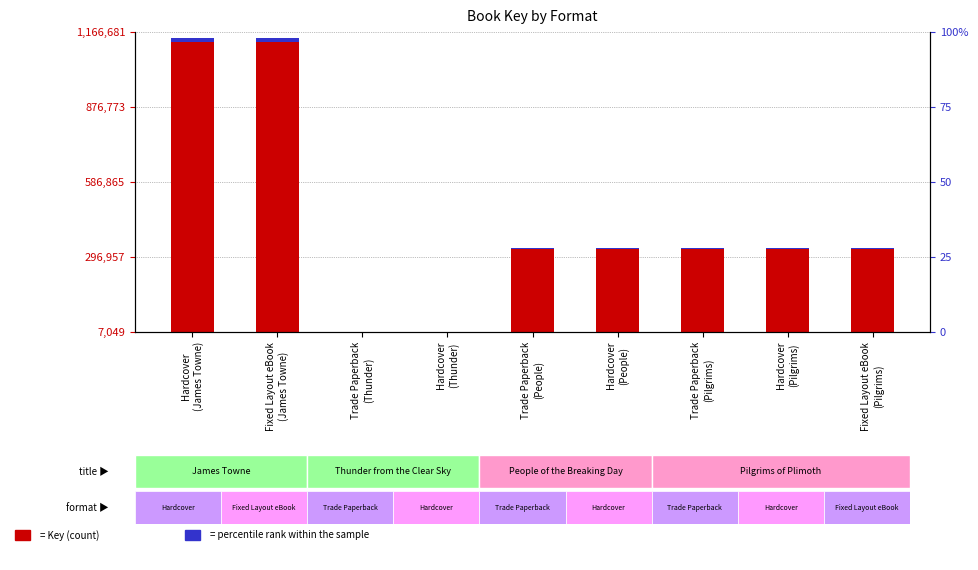

Which series has the widest spread of values?

Key (count)